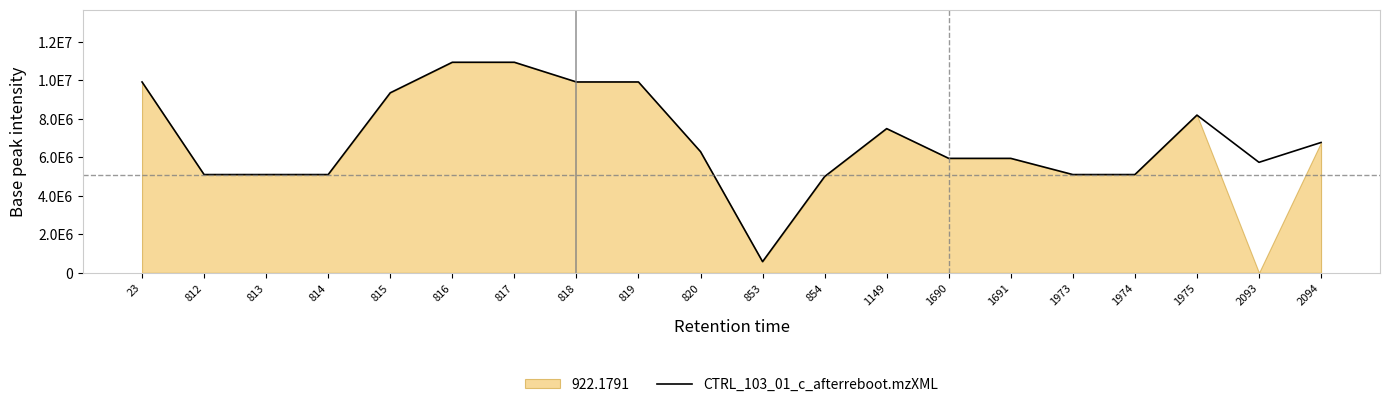

How many interior local valleys (lower than both neighbors) does the data have?

2